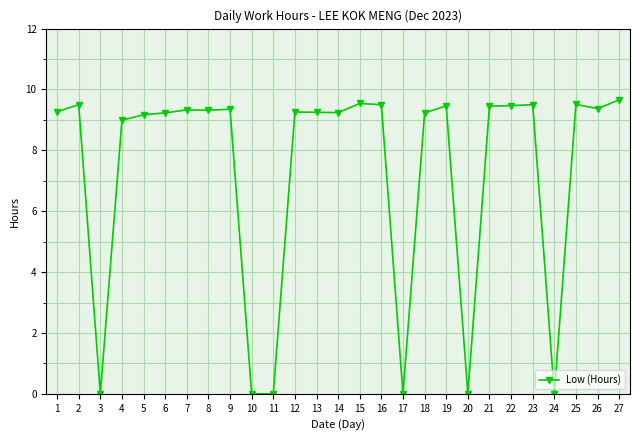

True or false: the data has more than 2 interior local peaks.

True